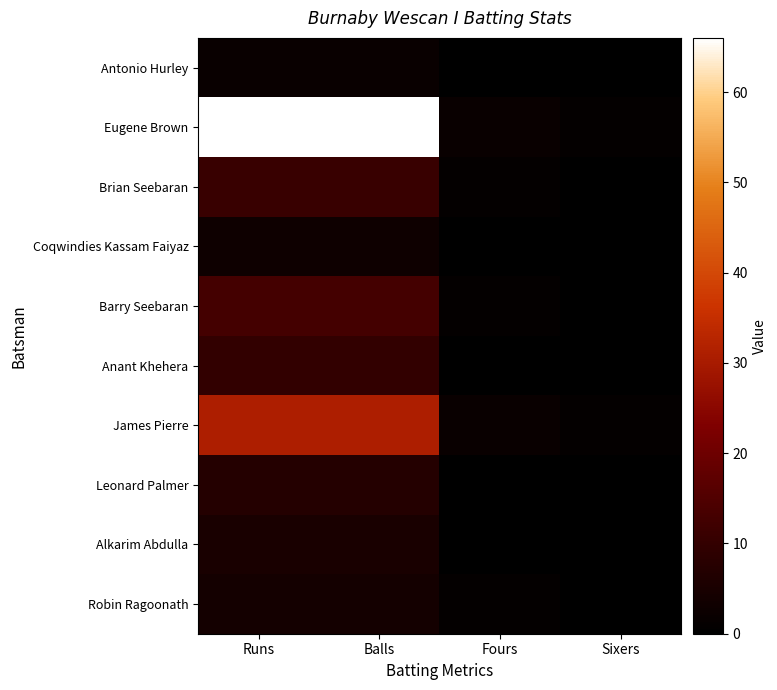

What is the total value across all series at Balls?

152